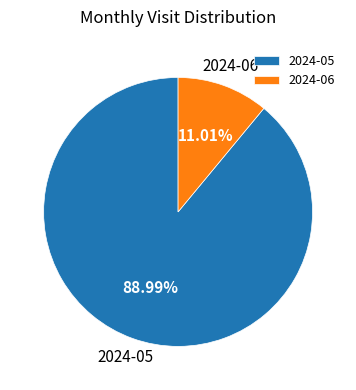

Does 2024-06 represent more than half of the total?

No